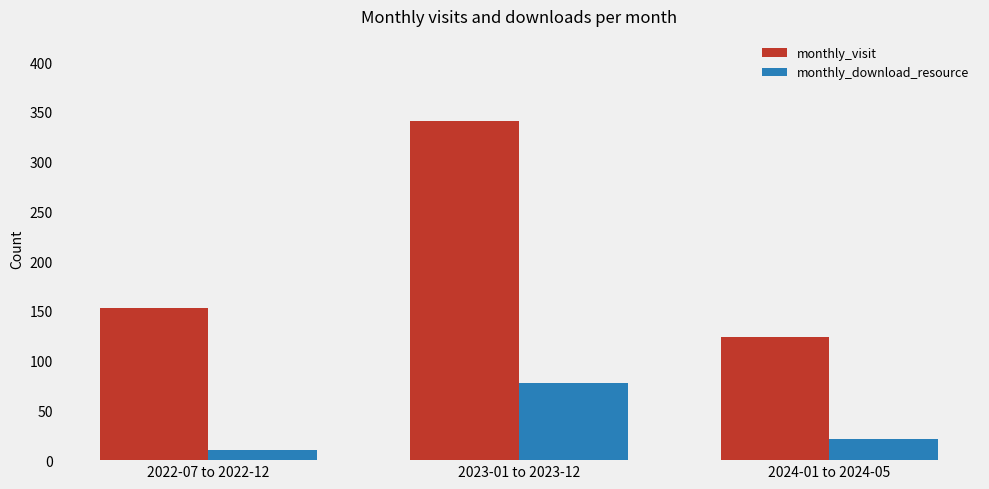

How many groups of bars are there?

3